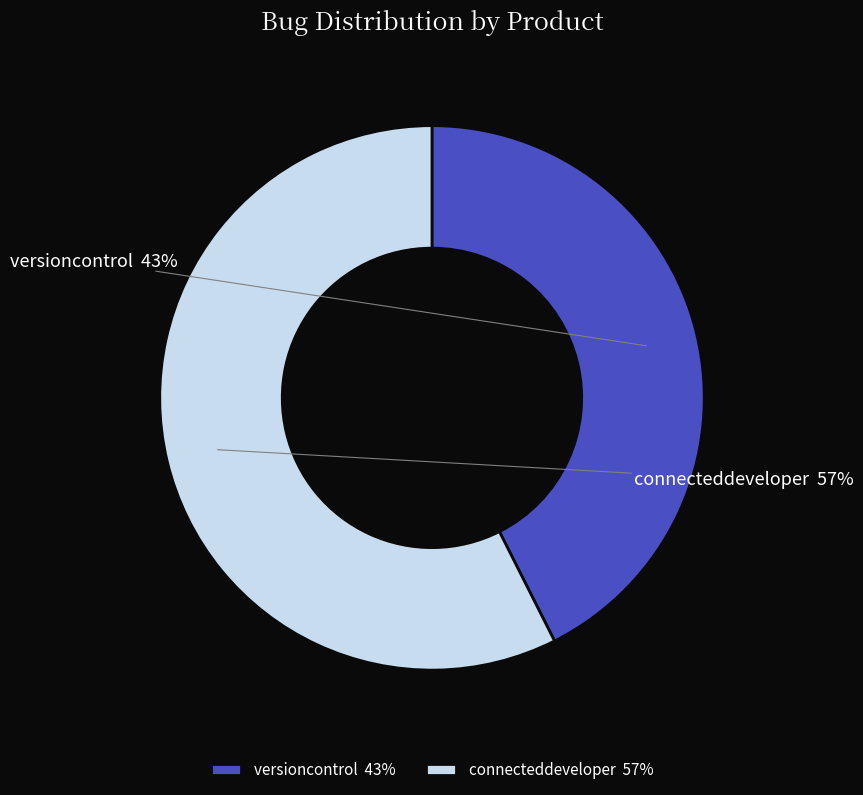

Between versioncontrol and connecteddeveloper, which is larger?

connecteddeveloper